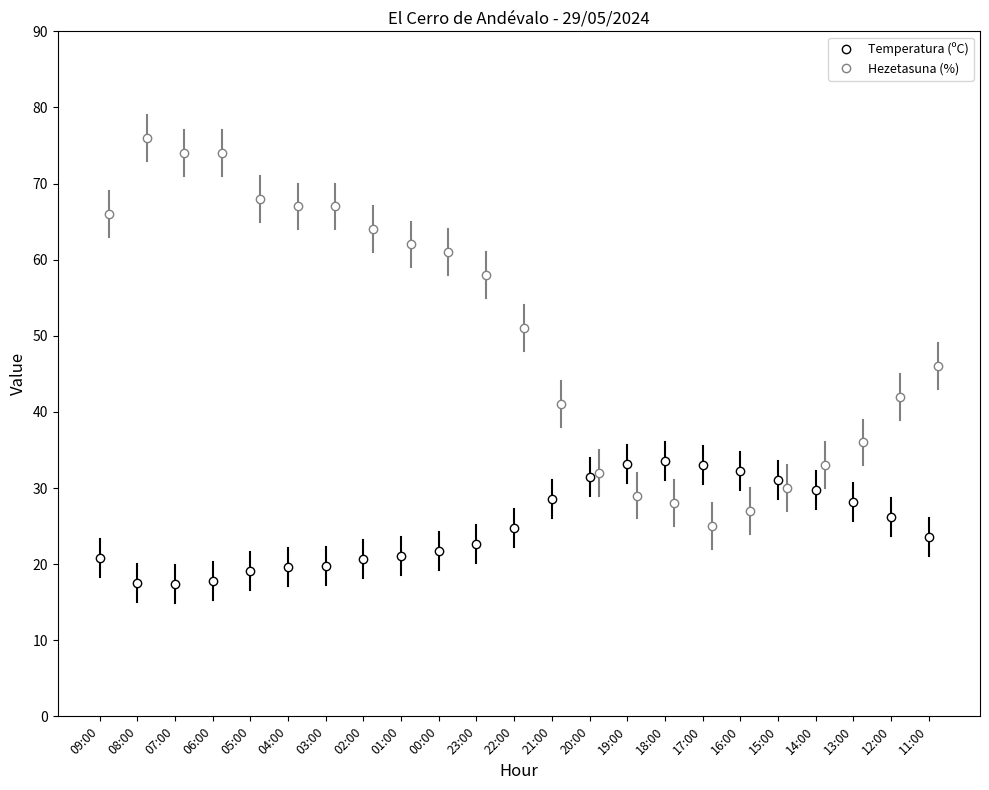

The Temperatura (ºC) series shows 19.8 at 03:00. True or false?

True